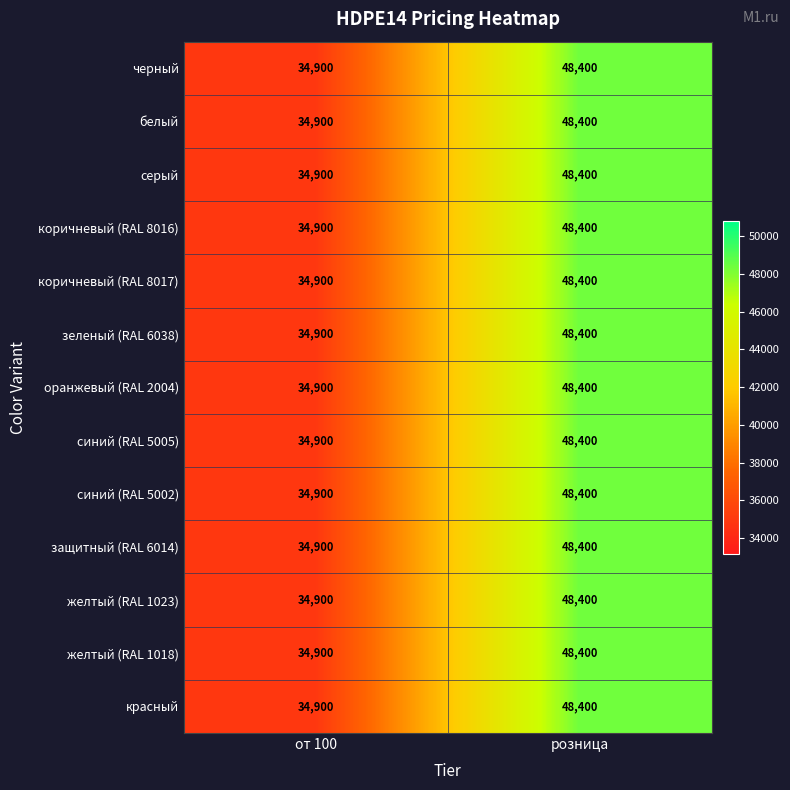

Reading left to right, list all the values displayed in this chart.

черный: от 100=34900	розница=48400
белый: от 100=34900	розница=48400
серый: от 100=34900	розница=48400
коричневый (RAL 8016): от 100=34900	розница=48400
коричневый (RAL 8017): от 100=34900	розница=48400
зеленый (RAL 6038): от 100=34900	розница=48400
оранжевый (RAL 2004): от 100=34900	розница=48400
синий (RAL 5005): от 100=34900	розница=48400
синий (RAL 5002): от 100=34900	розница=48400
защитный (RAL 6014): от 100=34900	розница=48400
желтый (RAL 1023): от 100=34900	розница=48400
желтый (RAL 1018): от 100=34900	розница=48400
красный: от 100=34900	розница=48400